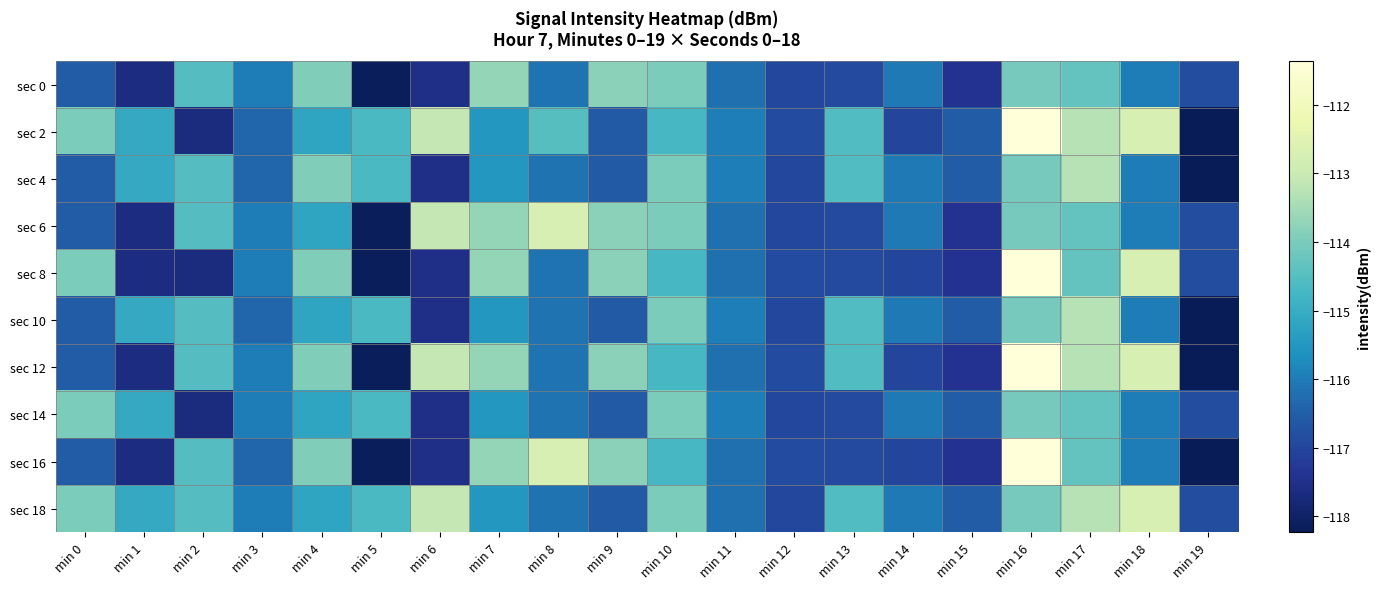

Reading left to right, list all the values displayed in this chart.

sec 0: min 0=-116.6	min 1=-117.6	min 2=-114.5	min 3=-116.0	min 4=-113.9	min 5=-118.2	min 6=-117.5	min 7=-113.7	min 8=-116.2	min 9=-113.8	min 10=-114.0	min 11=-116.2	min 12=-117.0	min 13=-116.9	min 14=-116.1	min 15=-117.4	min 16=-114.1	min 17=-114.3	min 18=-116.0	min 19=-116.8
sec 2: min 0=-114.0	min 1=-115.1	min 2=-117.7	min 3=-116.4	min 4=-115.2	min 5=-114.6	min 6=-113.1	min 7=-115.5	min 8=-114.5	min 9=-116.6	min 10=-114.7	min 11=-116.0	min 12=-116.9	min 13=-114.6	min 14=-117.0	min 15=-116.5	min 16=-111.4	min 17=-113.3	min 18=-112.7	min 19=-118.2
sec 4: min 0=-116.6	min 1=-115.1	min 2=-114.5	min 3=-116.4	min 4=-113.9	min 5=-114.6	min 6=-117.5	min 7=-115.5	min 8=-116.2	min 9=-116.6	min 10=-114.0	min 11=-116.0	min 12=-117.0	min 13=-114.6	min 14=-116.1	min 15=-116.5	min 16=-114.1	min 17=-113.3	min 18=-116.0	min 19=-118.2
sec 6: min 0=-116.6	min 1=-117.6	min 2=-114.5	min 3=-116.0	min 4=-115.2	min 5=-118.2	min 6=-113.1	min 7=-113.7	min 8=-112.7	min 9=-113.8	min 10=-114.0	min 11=-116.2	min 12=-117.0	min 13=-116.9	min 14=-116.1	min 15=-117.4	min 16=-114.1	min 17=-114.3	min 18=-116.0	min 19=-116.8
sec 8: min 0=-114.0	min 1=-117.6	min 2=-117.7	min 3=-116.0	min 4=-113.9	min 5=-118.2	min 6=-117.5	min 7=-113.7	min 8=-116.2	min 9=-113.8	min 10=-114.7	min 11=-116.2	min 12=-116.9	min 13=-116.9	min 14=-117.0	min 15=-117.4	min 16=-111.4	min 17=-114.3	min 18=-112.7	min 19=-116.8
sec 10: min 0=-116.6	min 1=-115.1	min 2=-114.5	min 3=-116.4	min 4=-115.2	min 5=-114.6	min 6=-117.5	min 7=-115.5	min 8=-116.2	min 9=-116.6	min 10=-114.0	min 11=-116.0	min 12=-117.0	min 13=-114.6	min 14=-116.1	min 15=-116.5	min 16=-114.1	min 17=-113.3	min 18=-116.0	min 19=-118.2
sec 12: min 0=-116.6	min 1=-117.6	min 2=-114.5	min 3=-116.0	min 4=-113.9	min 5=-118.2	min 6=-113.1	min 7=-113.7	min 8=-116.2	min 9=-113.8	min 10=-114.7	min 11=-116.2	min 12=-116.9	min 13=-114.6	min 14=-117.0	min 15=-117.4	min 16=-111.4	min 17=-113.3	min 18=-112.7	min 19=-118.2
sec 14: min 0=-114.0	min 1=-115.1	min 2=-117.7	min 3=-116.0	min 4=-115.2	min 5=-114.6	min 6=-117.5	min 7=-115.5	min 8=-116.2	min 9=-116.6	min 10=-114.0	min 11=-116.0	min 12=-117.0	min 13=-116.9	min 14=-116.1	min 15=-116.5	min 16=-114.1	min 17=-114.3	min 18=-116.0	min 19=-116.8
sec 16: min 0=-116.6	min 1=-117.6	min 2=-114.5	min 3=-116.4	min 4=-113.9	min 5=-118.2	min 6=-117.5	min 7=-113.7	min 8=-112.7	min 9=-113.8	min 10=-114.7	min 11=-116.2	min 12=-116.9	min 13=-116.9	min 14=-117.0	min 15=-117.4	min 16=-111.4	min 17=-114.3	min 18=-116.0	min 19=-118.2
sec 18: min 0=-114.0	min 1=-115.1	min 2=-114.5	min 3=-116.0	min 4=-115.2	min 5=-114.6	min 6=-113.1	min 7=-115.5	min 8=-116.2	min 9=-116.6	min 10=-114.0	min 11=-116.2	min 12=-117.0	min 13=-114.6	min 14=-116.1	min 15=-116.5	min 16=-114.1	min 17=-113.3	min 18=-112.7	min 19=-116.8